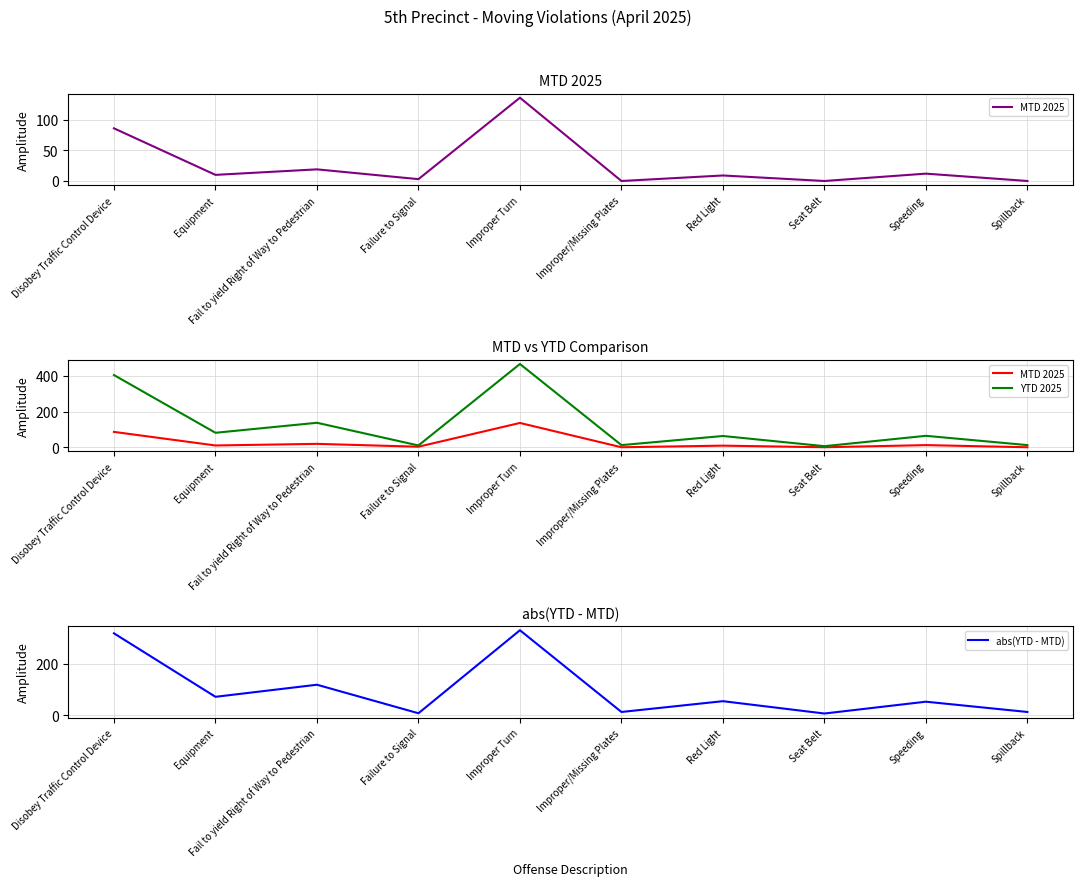

How many series are shown in this chart?

3